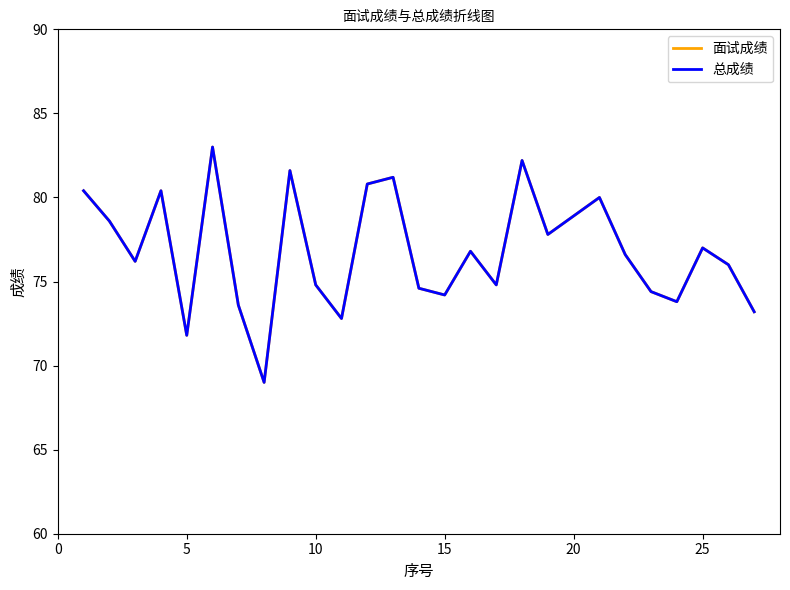

Which series has the largest total across all categories?

面试成绩